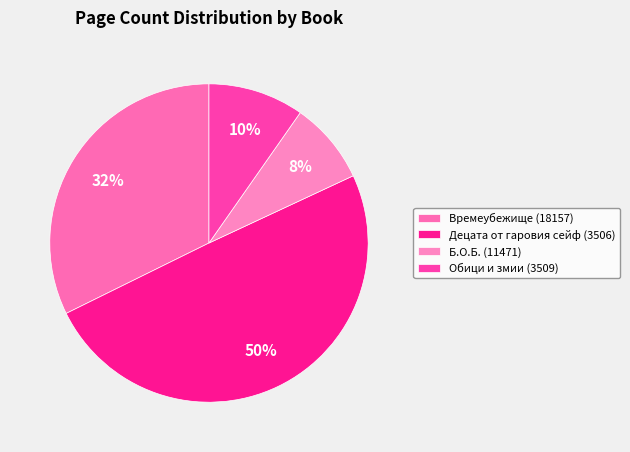

To the nearest percent, what portion does Децата от гаровия сейф (3506) represent?

50%